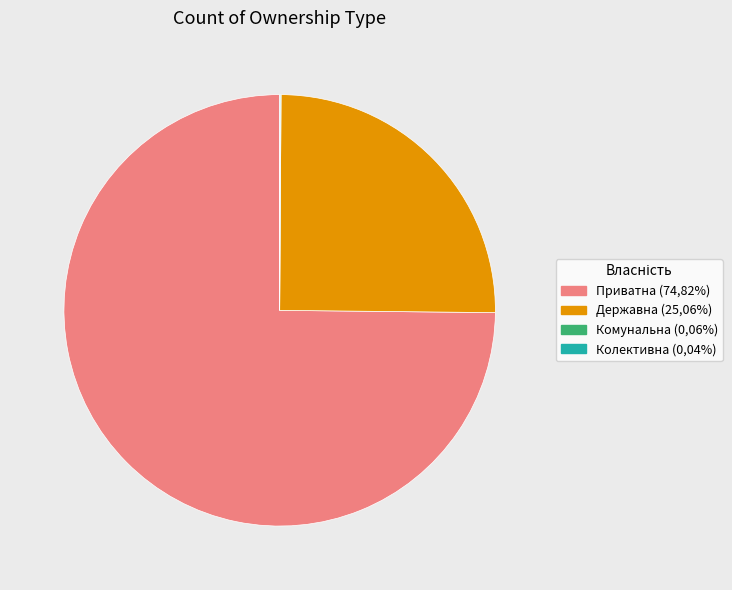

Which slice is the largest?

Приватна (74,82%)